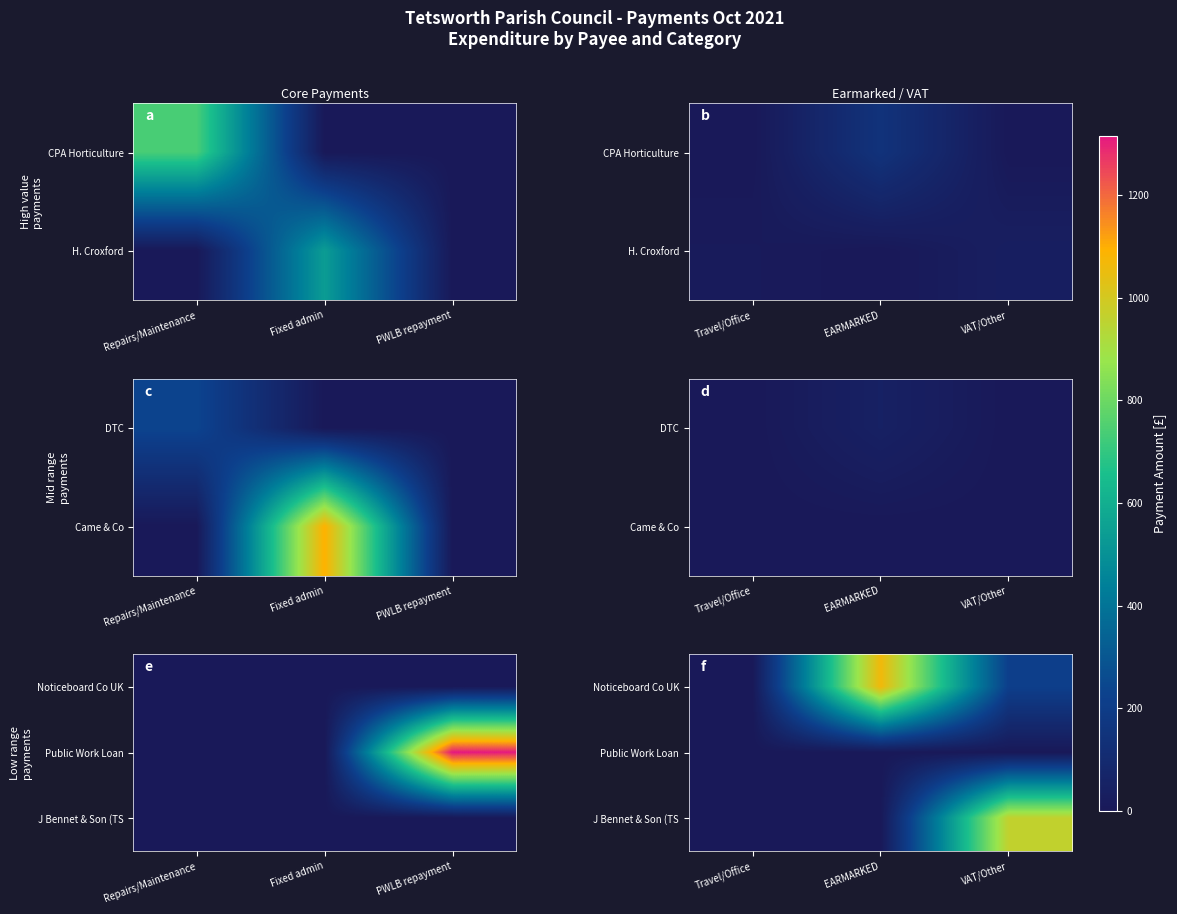

The value of Public Work Loan at Travel/Office is 0.0. True or false?

True